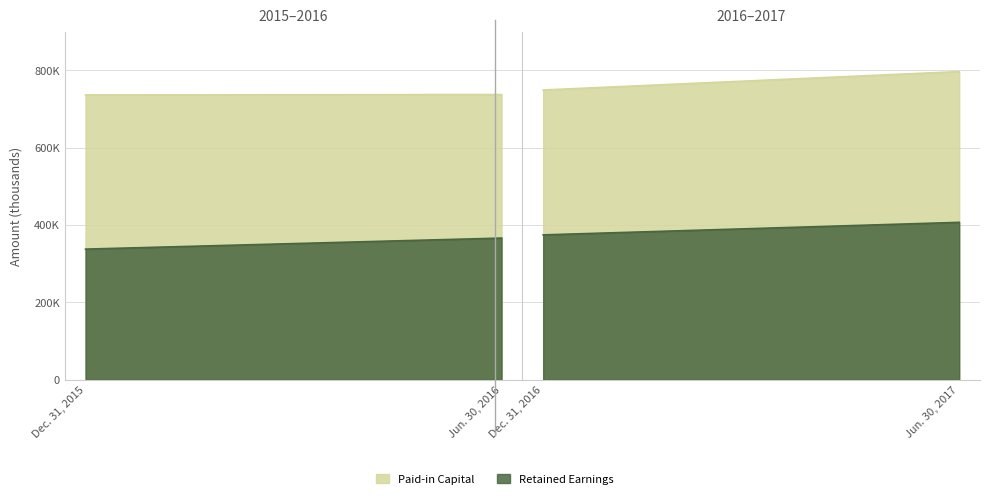

Rank the categories by Retained Earnings value from highest to lowest.

Jun. 30, 2017, Dec. 31, 2016, Jun. 30, 2016, Dec. 31, 2015